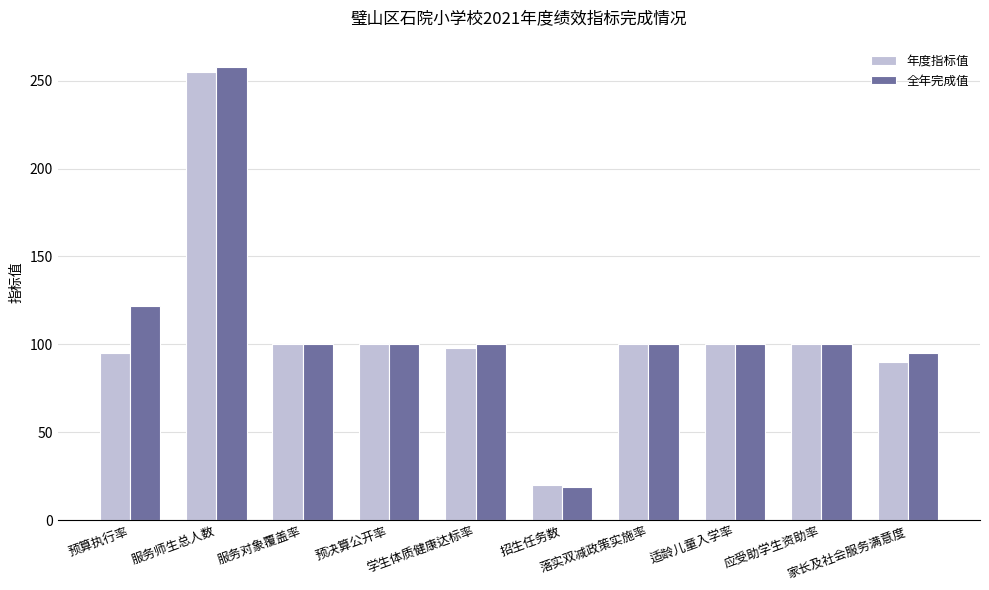

Is it true that 全年完成值 equals 100.0 at 落实双减政策实施率?

True